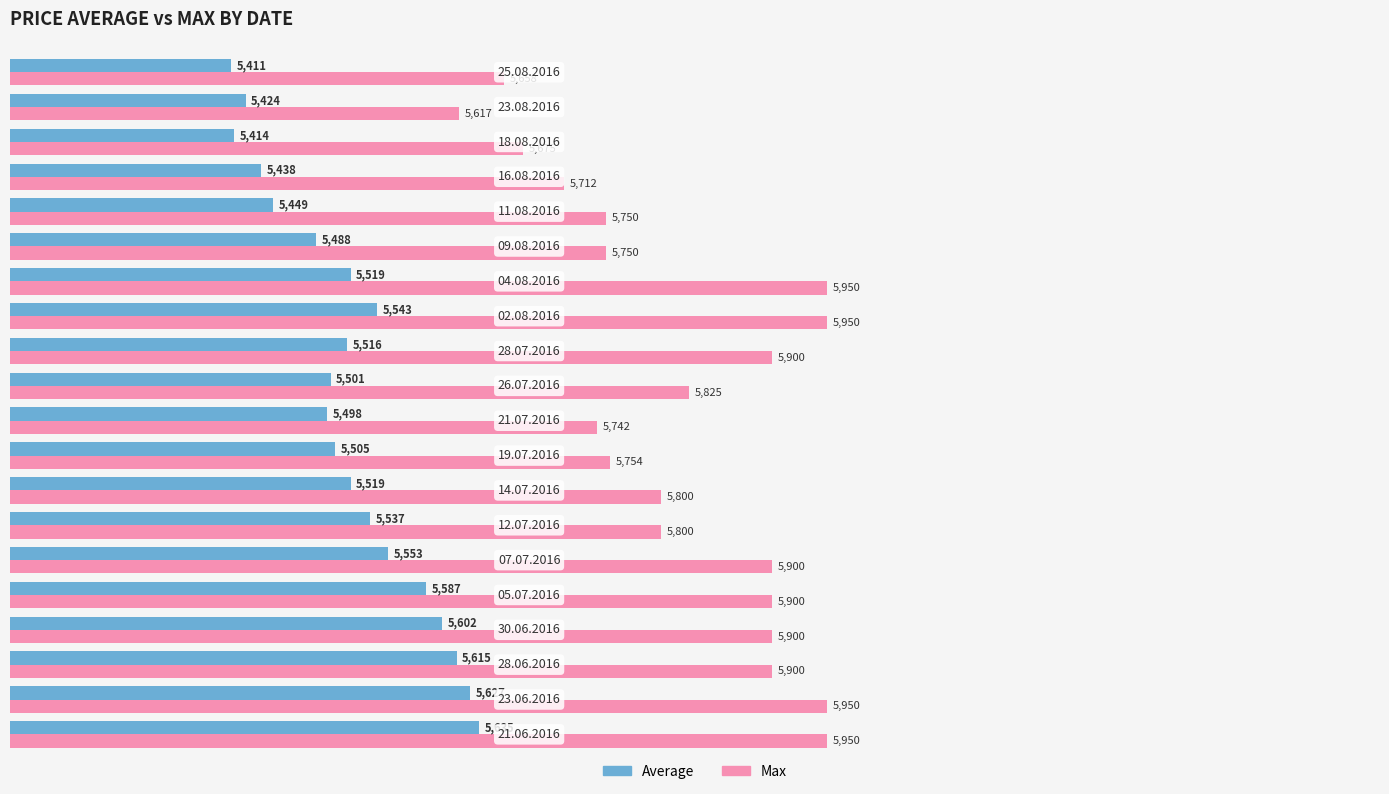

At how many categories does at least one series exceed 5821?

10